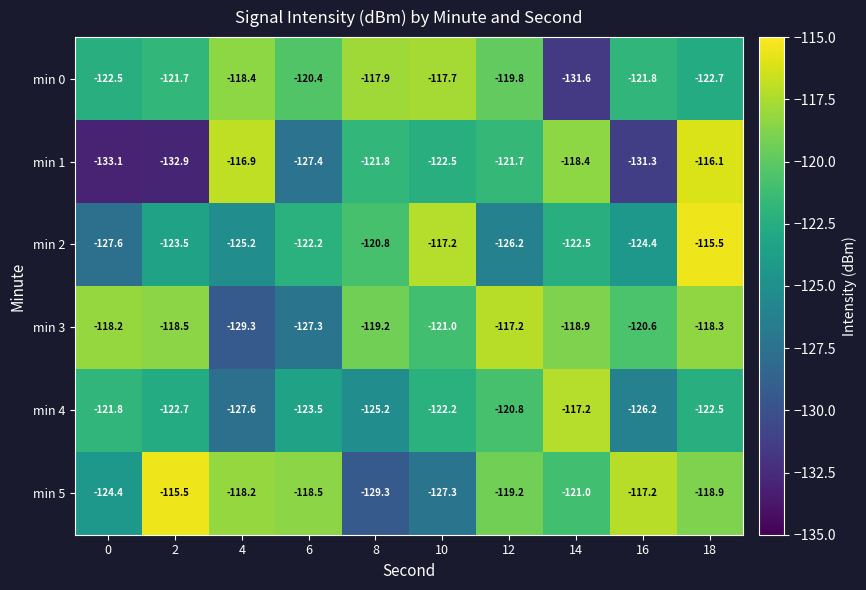

At which category is the sum across all series the highest?

18